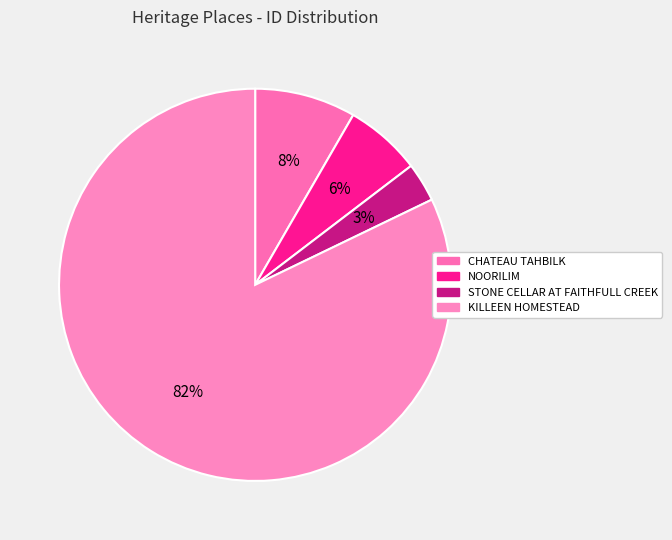

Combined, do CHATEAU TAHBILK and KILLEEN HOMESTEAD account for over 50%?

Yes